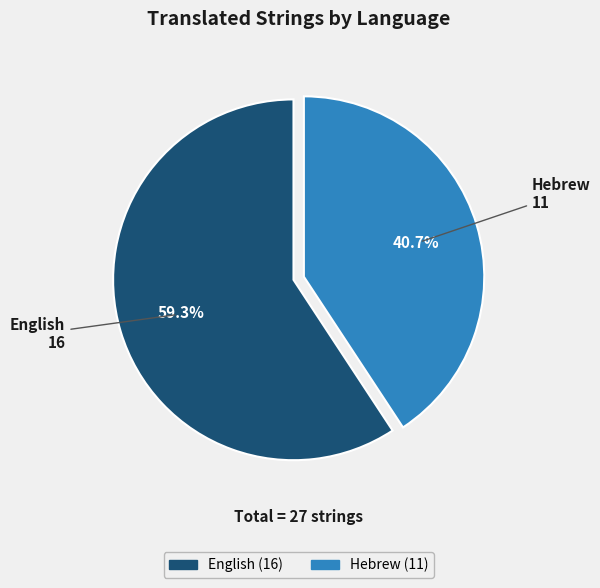

What is the ratio of the value at English to the value at Hebrew?

1.5